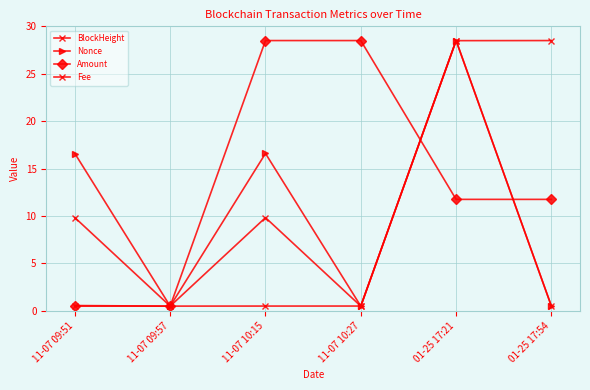

The BlockHeight series shows 46.0 at 01-25 17:21. True or false?

False